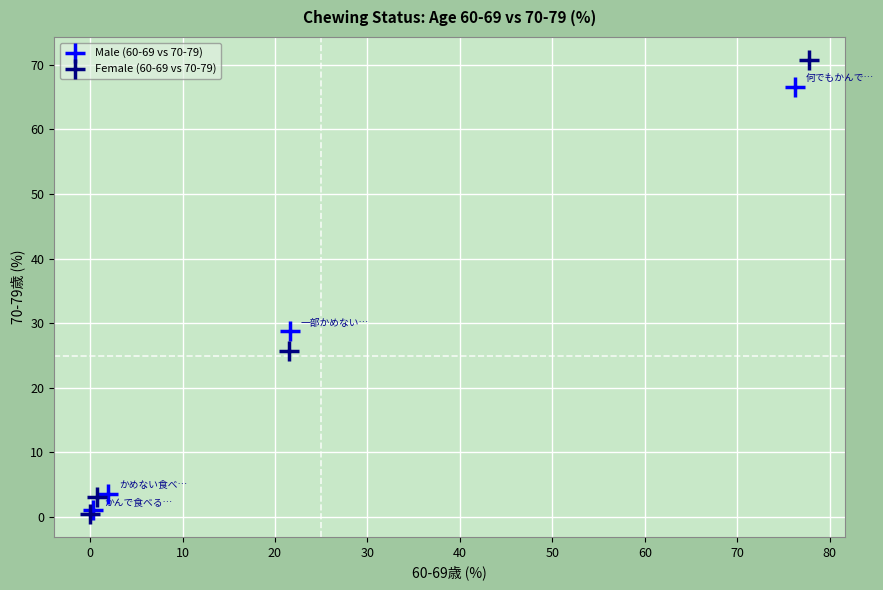

Which series contains the highest Y value?

Female (60-69 vs 70-79)